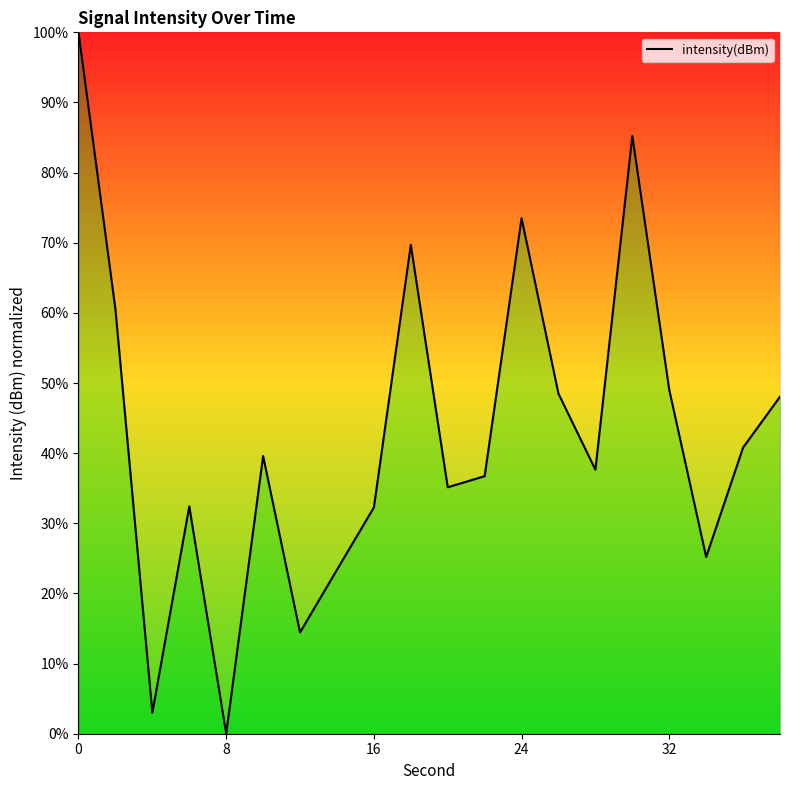

What is the difference between the maximum and minimum values?

100.0